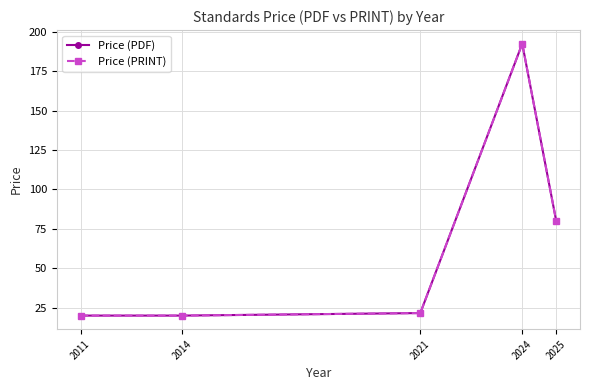

Is this an area chart (filled region under the line)?

No